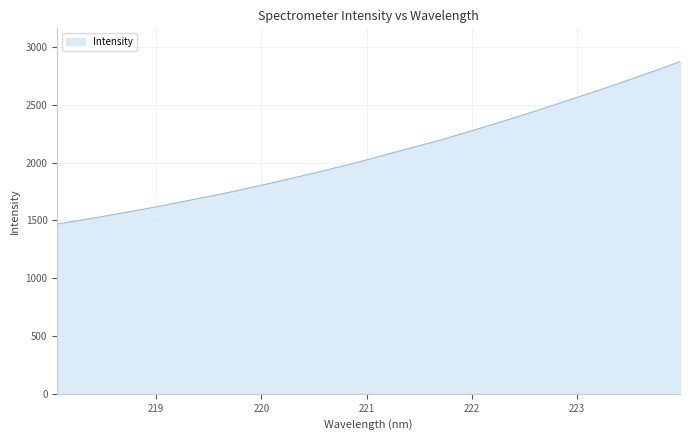

What is the difference between the maximum and minimum values?

1405.7